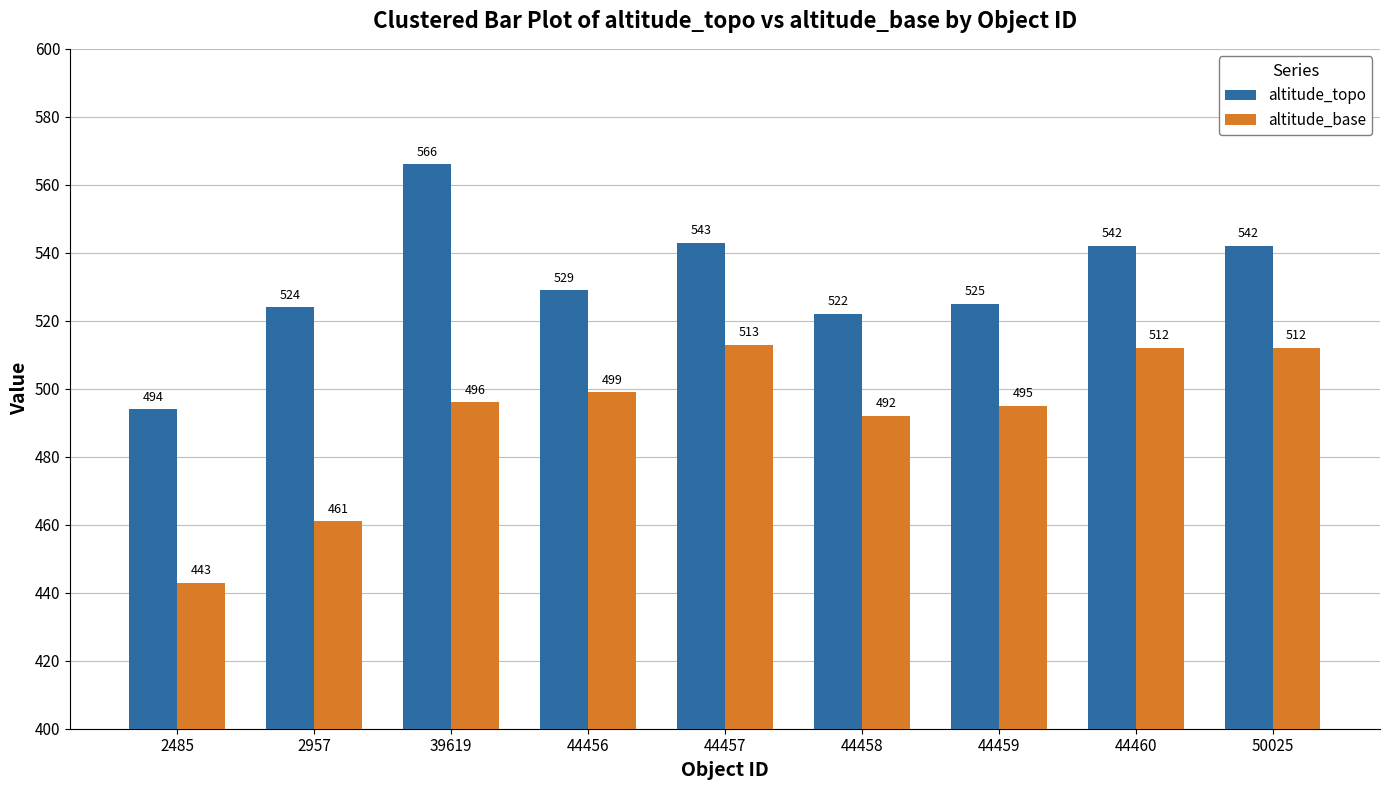

Count the number of categories in the chart.

9